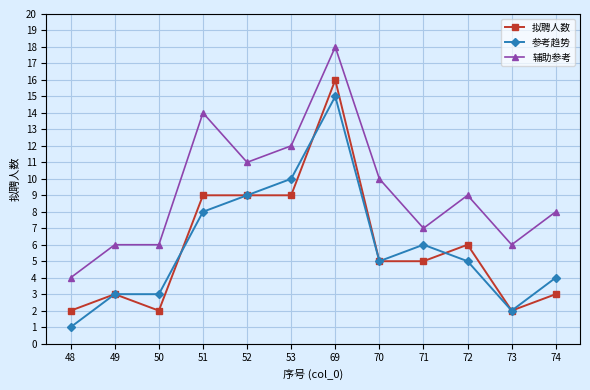

How many series are shown in this chart?

3